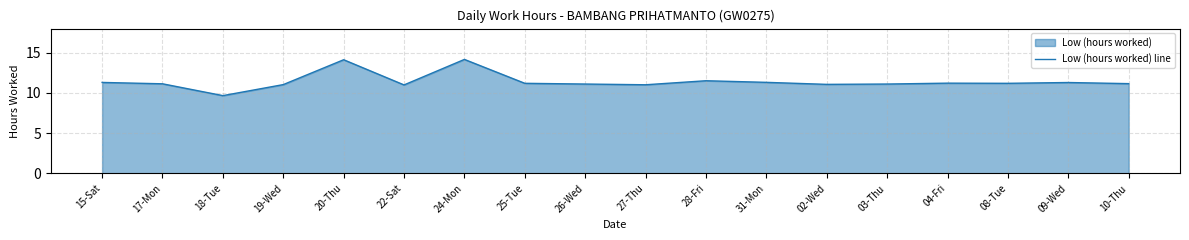

How many data points are above 11?

16